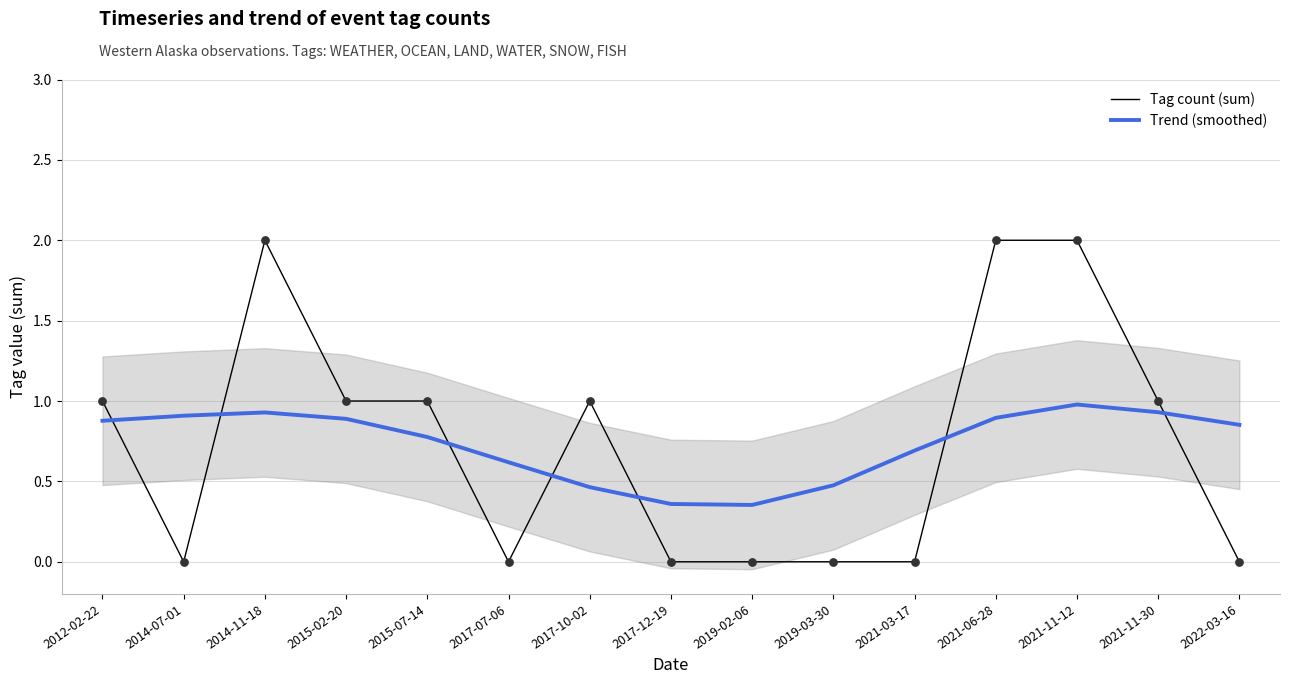

What is the total value across all series at 2014-07-01?

0.9